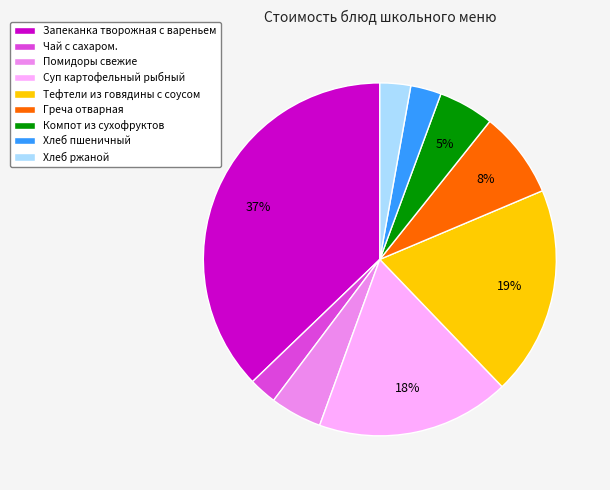

Approximately how many times larger is the value at Запеканка творожная с вареньем compared to Тефтели из говядины с соусом?

1.9